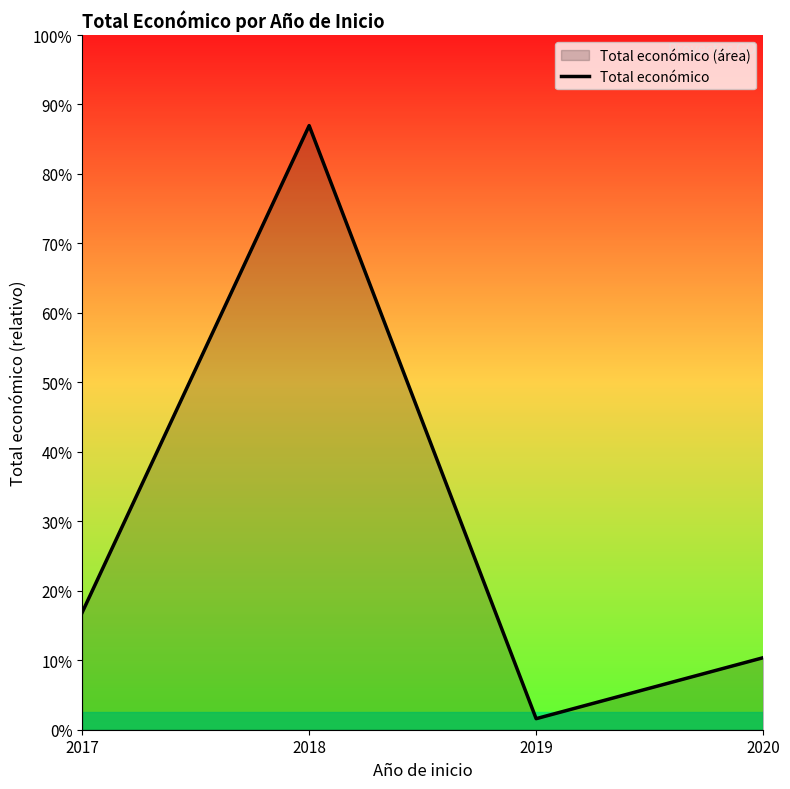

Is it true that the value at 2018 is 12697520?

True